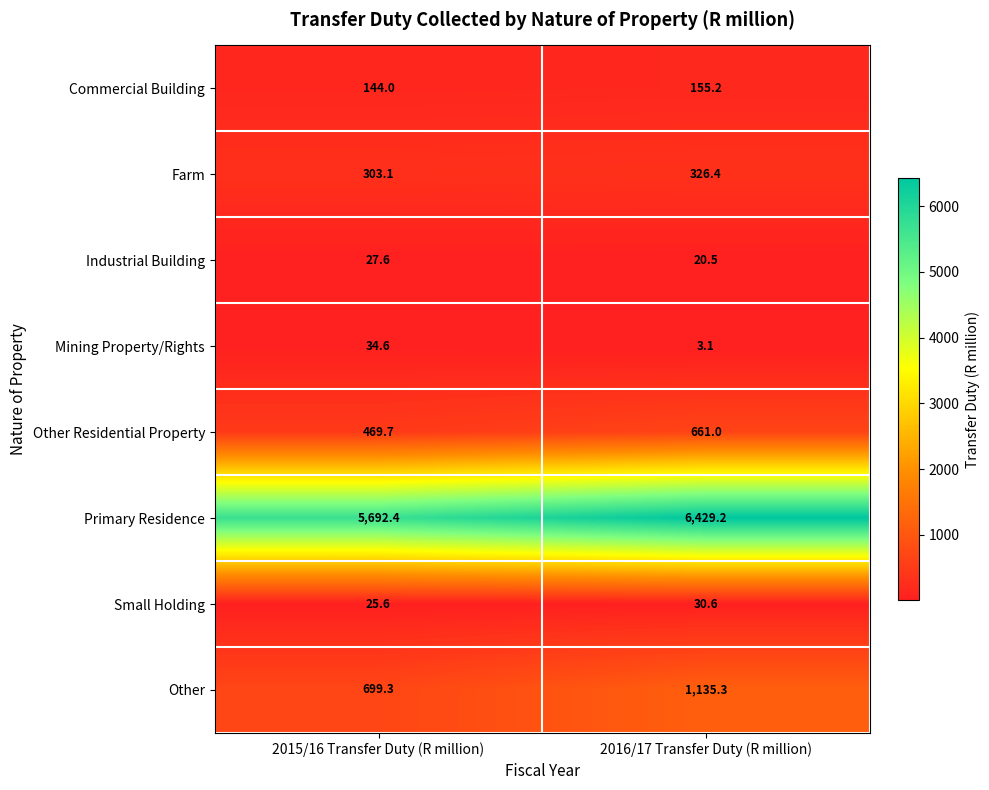

What is the smallest value displayed?

3.1